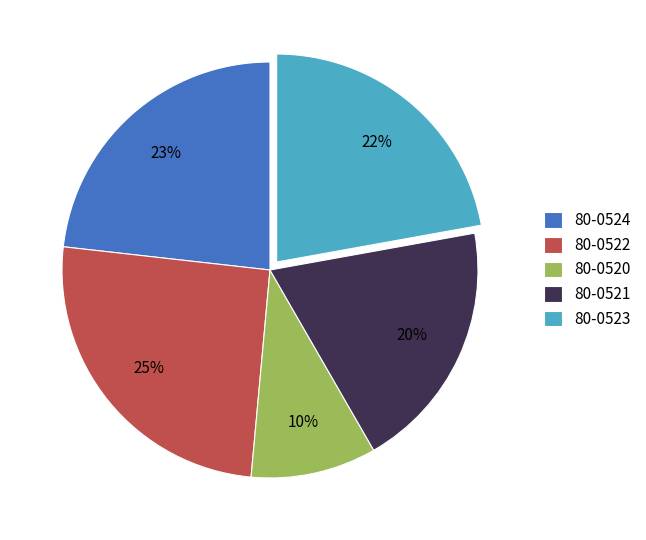

What is the largest slice in the pie chart?

80-0522